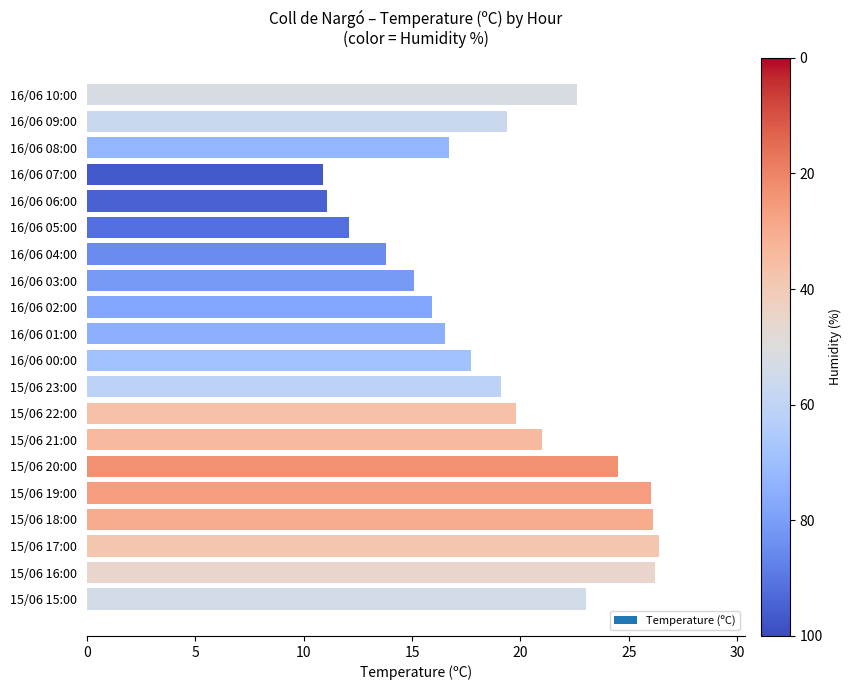

What is the change in value from 16/06 01:00 to 15/06 22:00?

+3.3